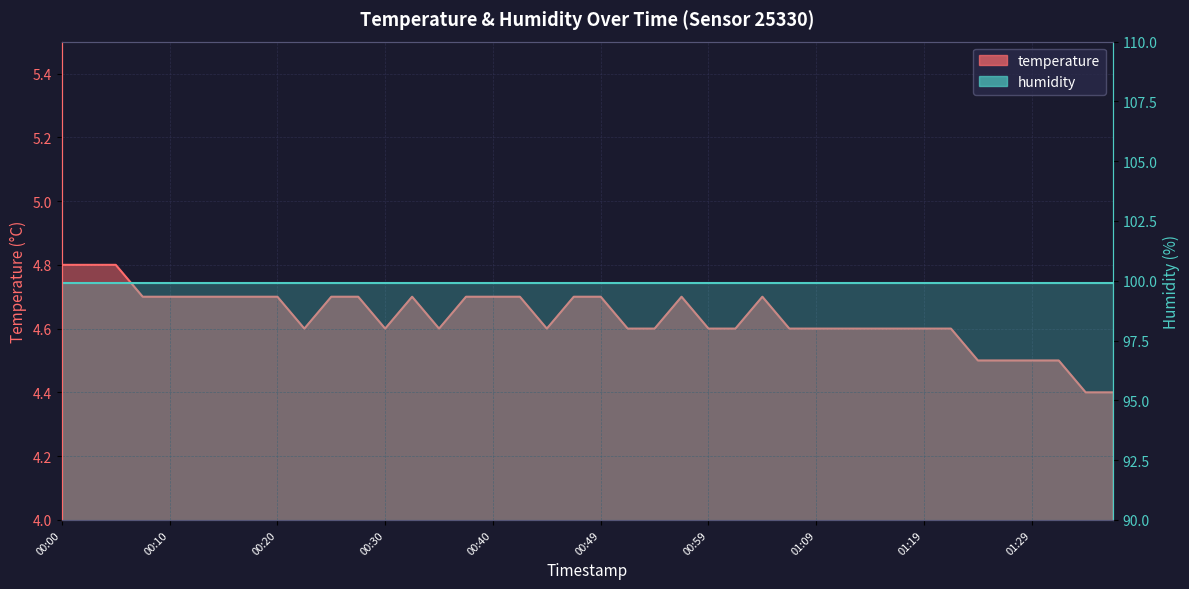

Where is humidity nearest to the value 99?

00:00